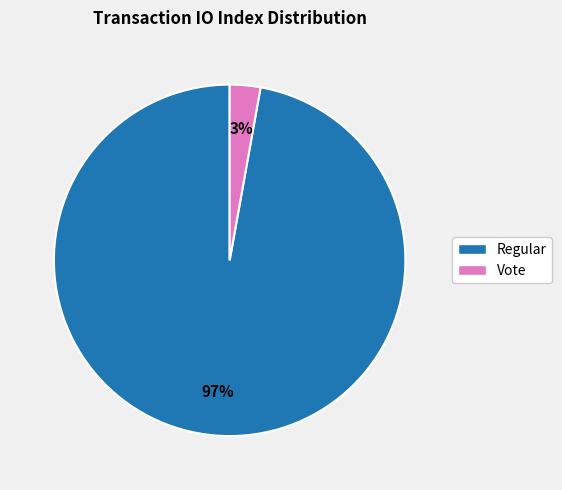

Is there a majority slice in this chart?

Yes